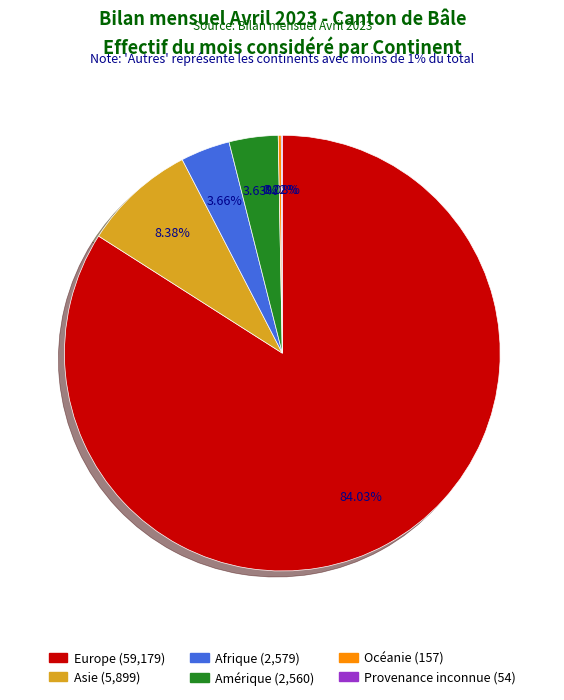

Combined, do Europe and Asie account for over 50%?

Yes